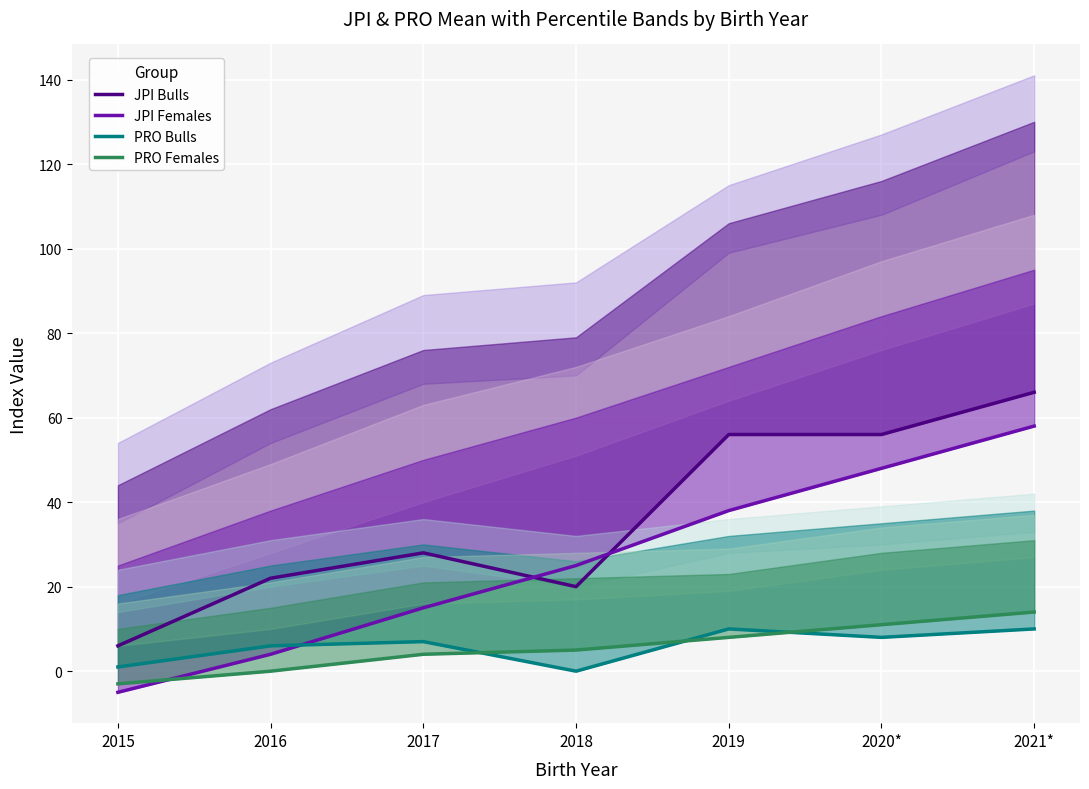

The value of PRO Females Mean at 2017 is 2. True or false?

False